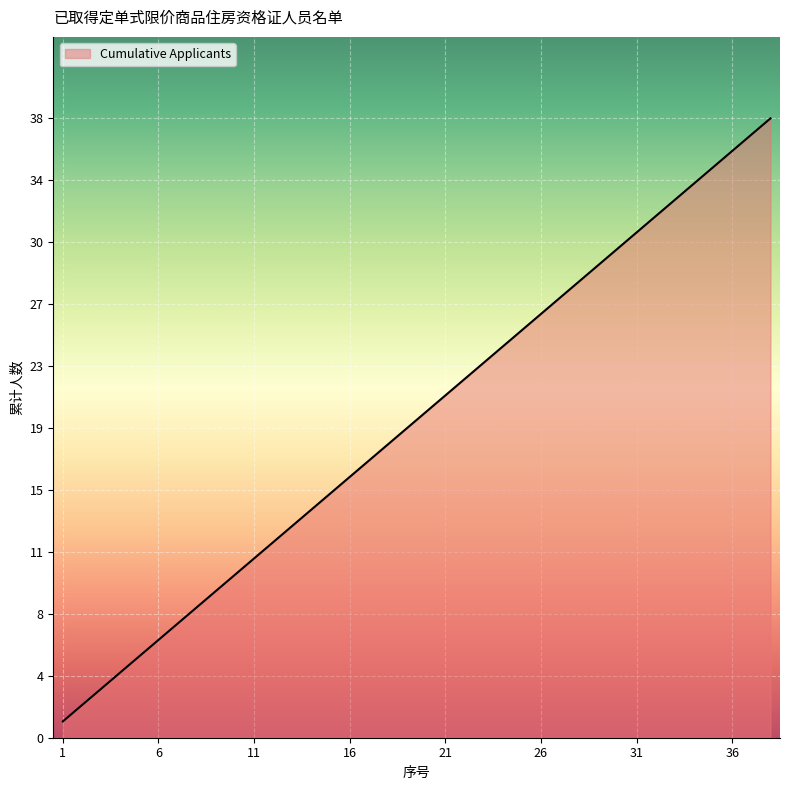

What is the difference between the maximum and minimum values?

37